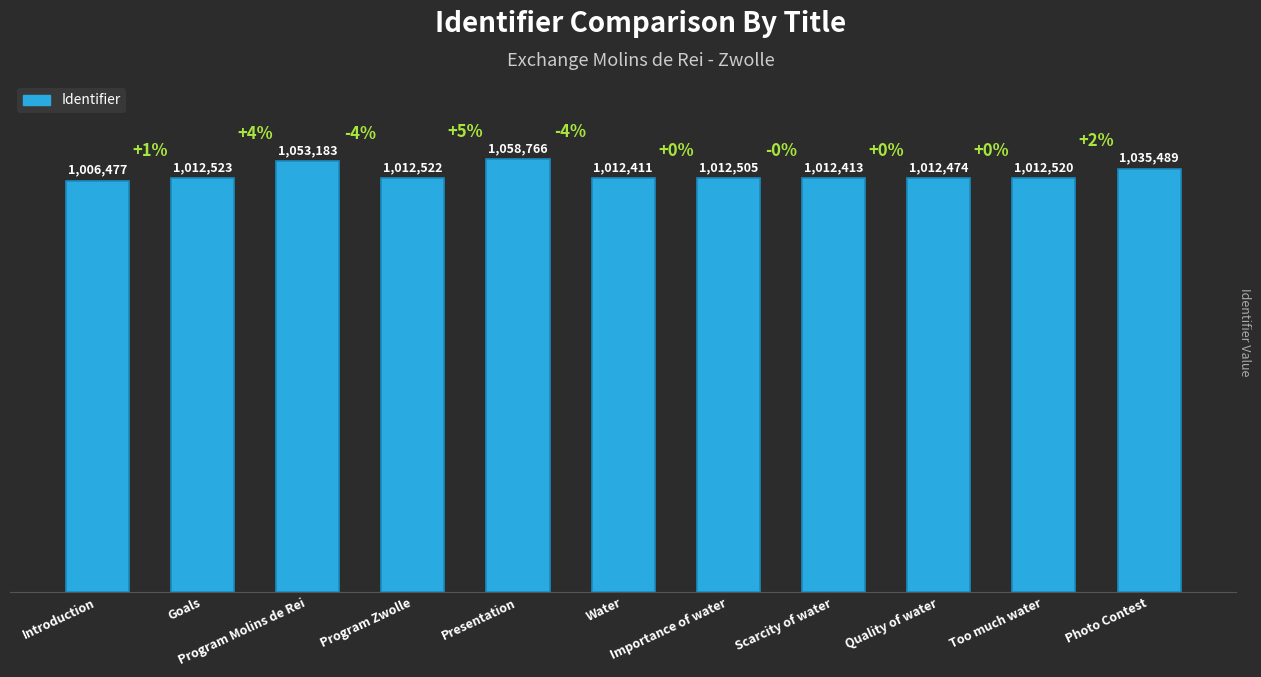

What is the difference between the second highest and second lowest values?

40772